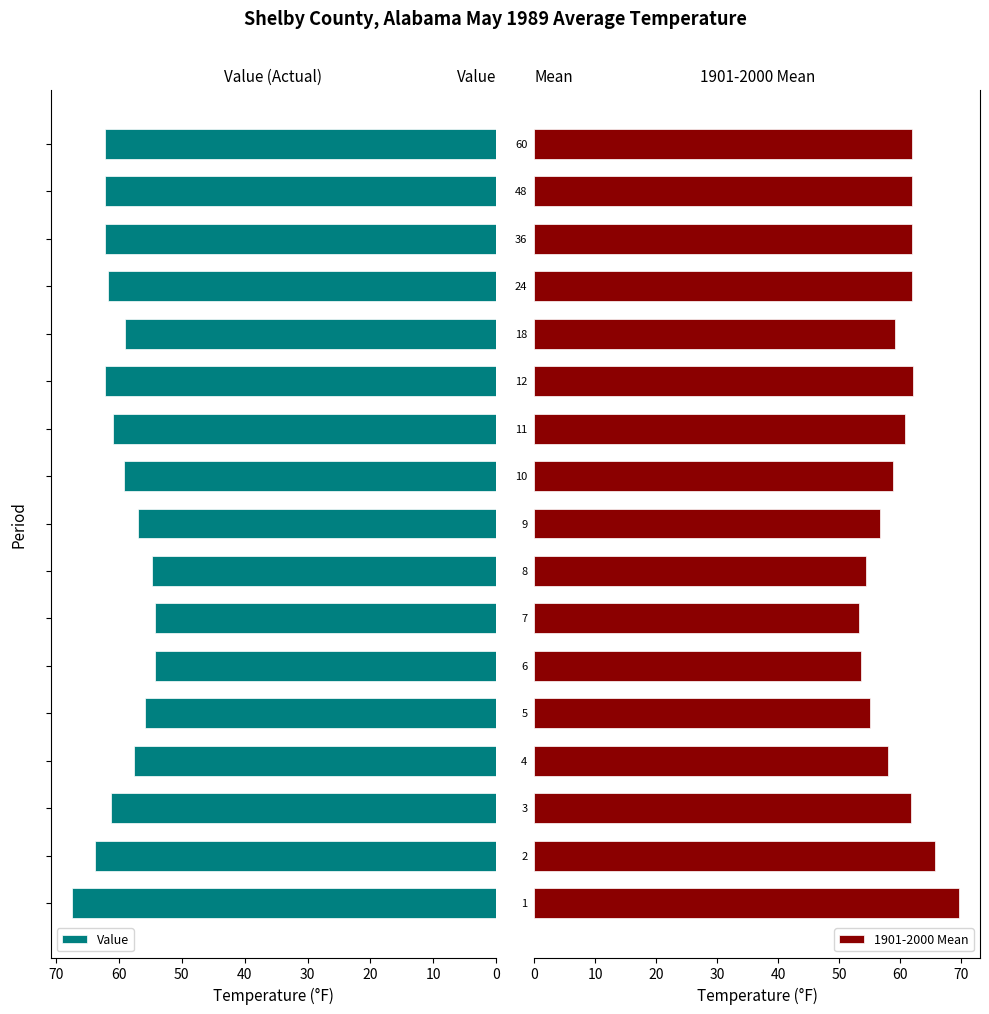

What is the sum of all 1901-2000 Mean values?

1016.8